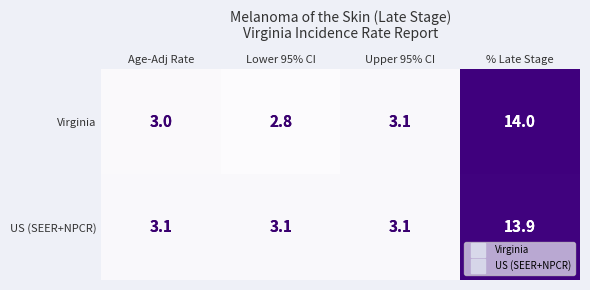

The US (SEER+NPCR) series shows 4.5 at Lower 95% CI. True or false?

False